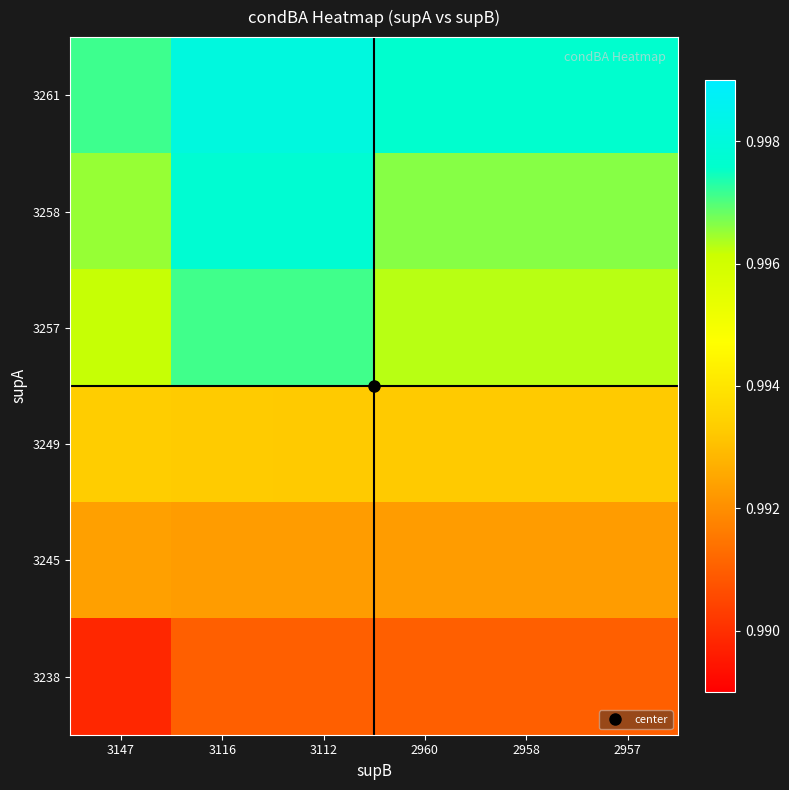

At which category is the sum across all series the highest?

3116